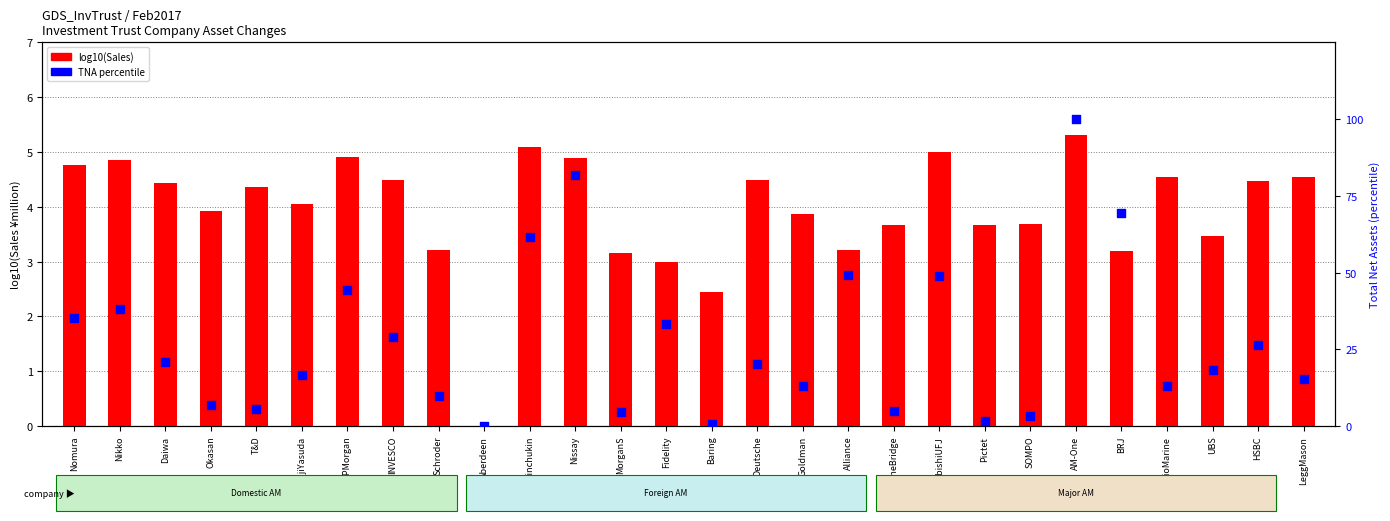

Which series reaches the maximum Y coordinate?

TNA percentile